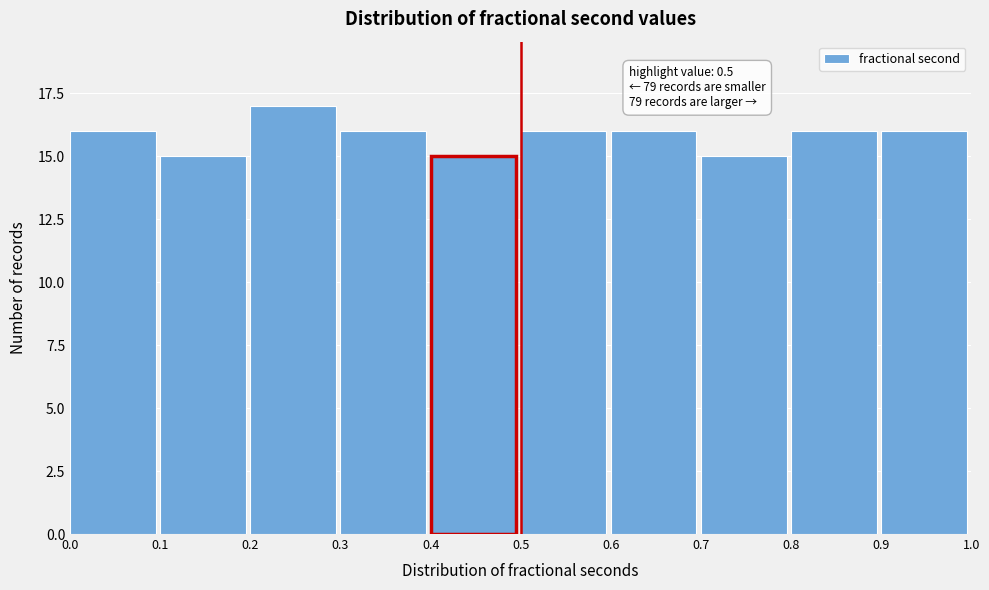

Over which range of the x-axis is the bar tallest?

0.2 to 0.3